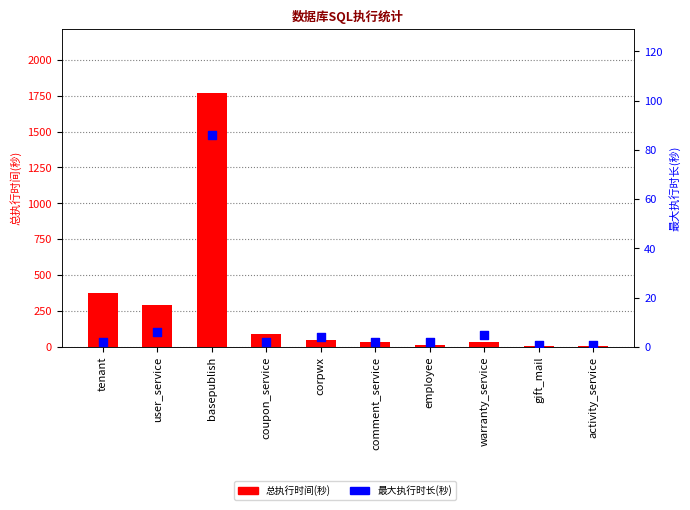

What are all the series names shown in the legend?

总执行时间(秒), 最大执行时长(秒)